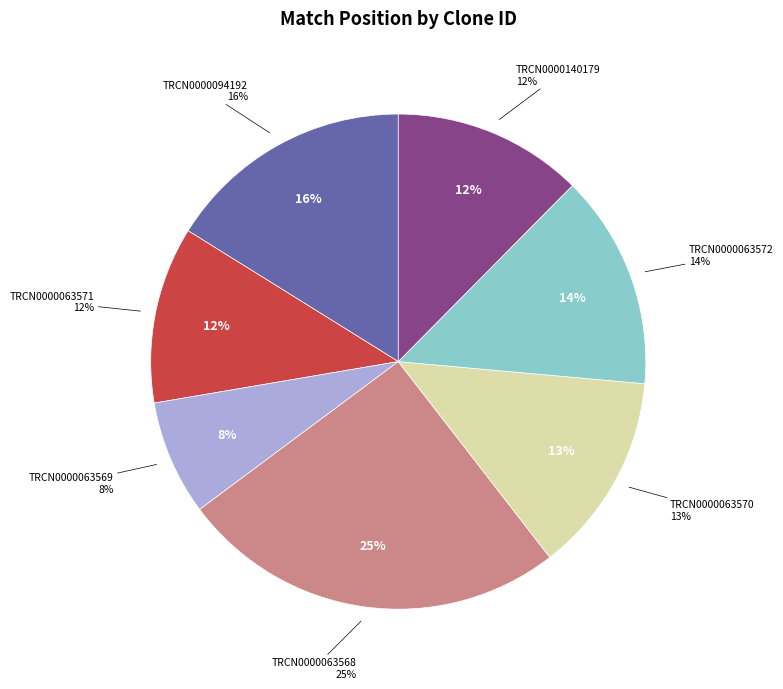

To the nearest percent, what percentage of the pie is TRCN0000063572?

14%